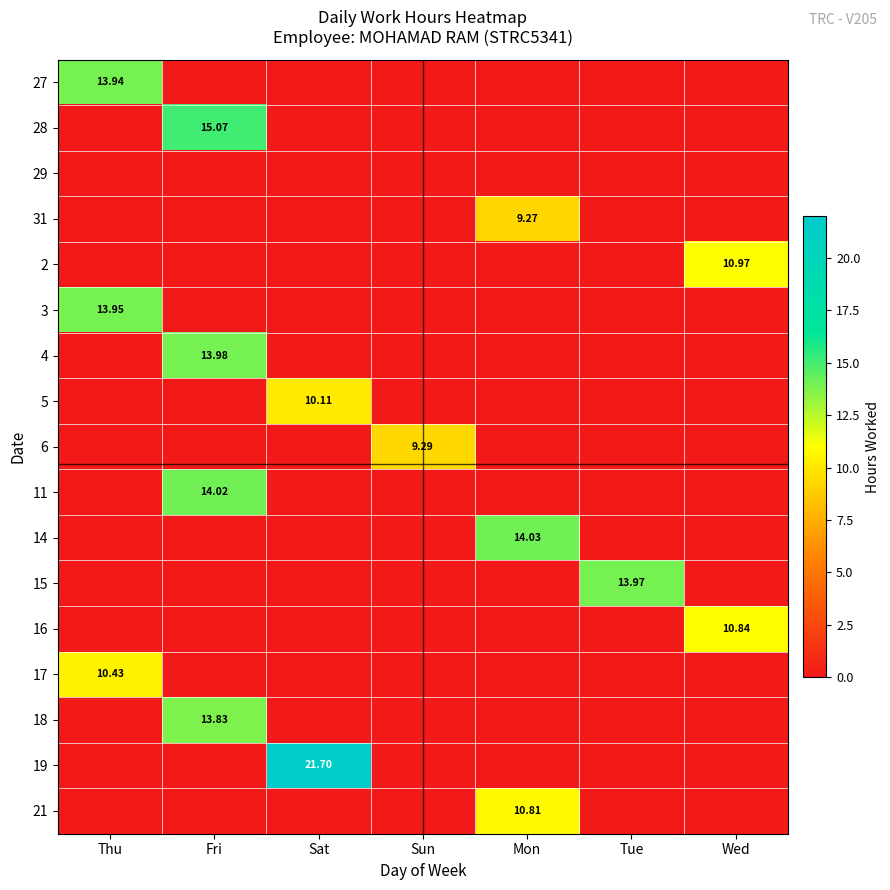

At which category is the sum across all series the highest?

Fri